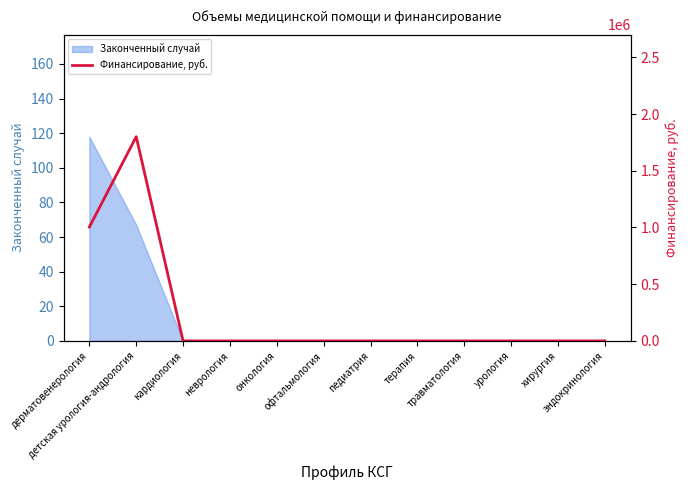

What is the highest value of the Законченный случай series?

118